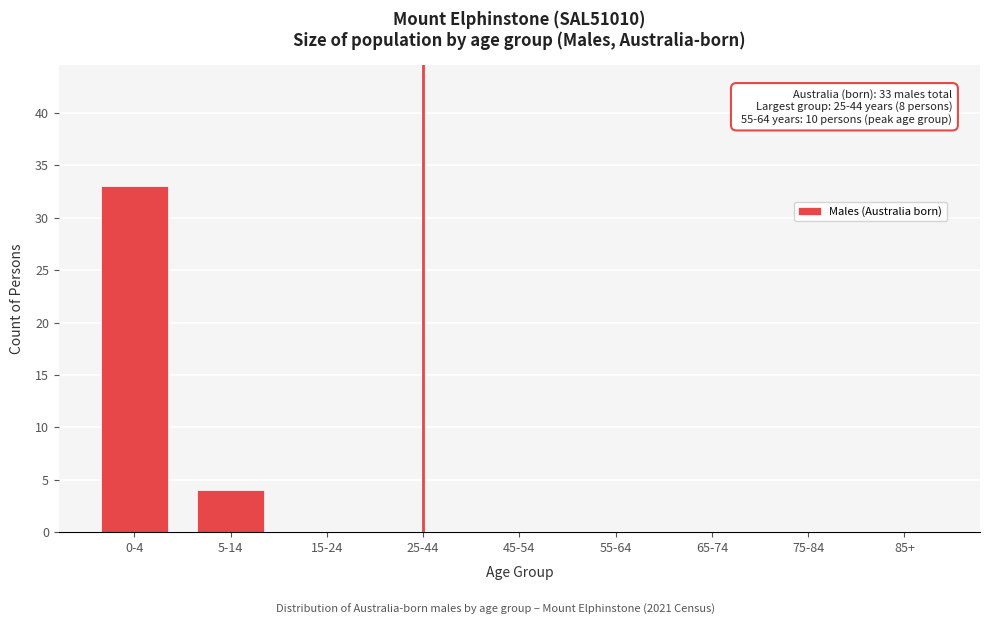

Reading left to right, what are all the values shown in this chart?

0-4=33	5-14=4	15-24=0	25-44=0	45-54=0	55-64=0	65-74=0	75-84=0	85+=0